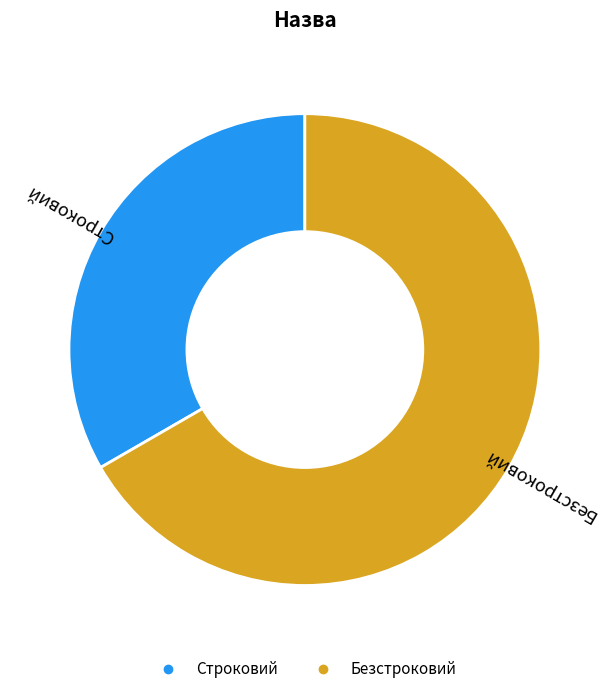

Count the number of slices in the pie.

2